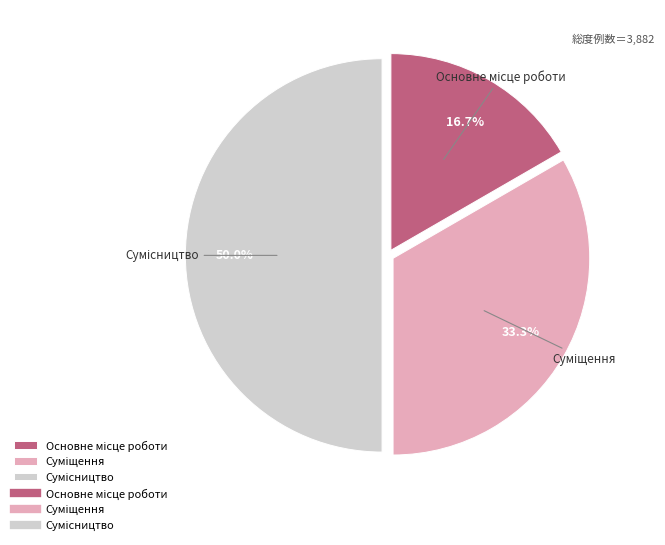

Count the number of slices in the pie.

3